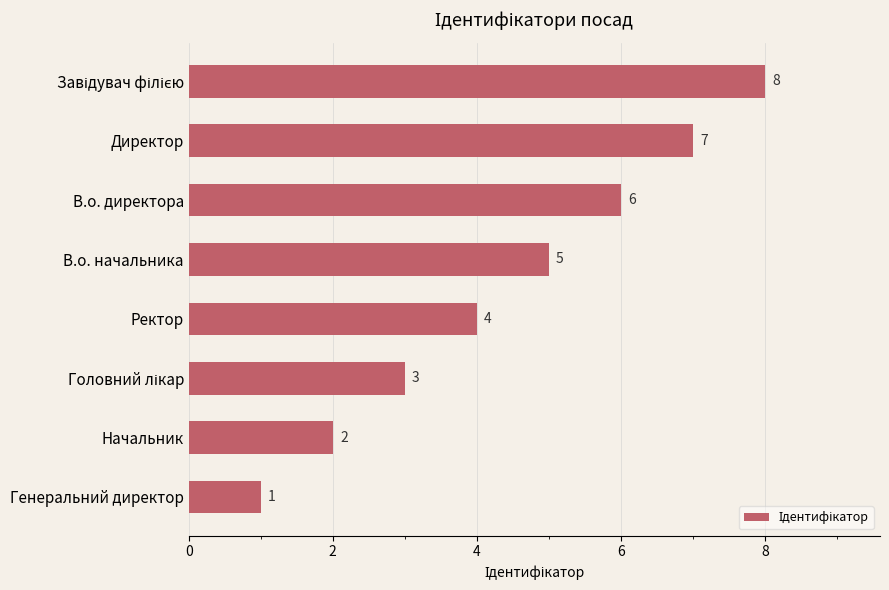

What is the difference between the maximum and second lowest values?

6